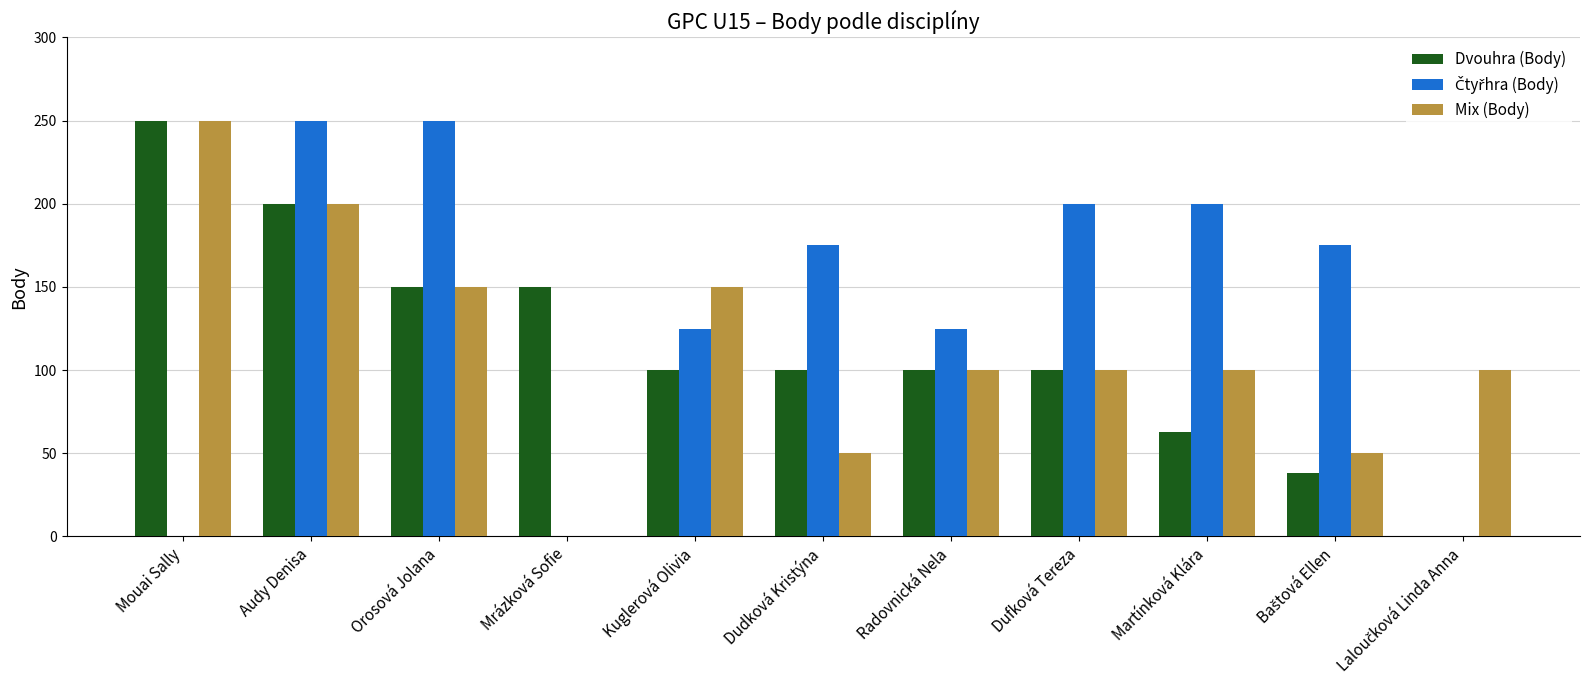

At which label does Mix (Body) reach its peak?

Mouai Sally